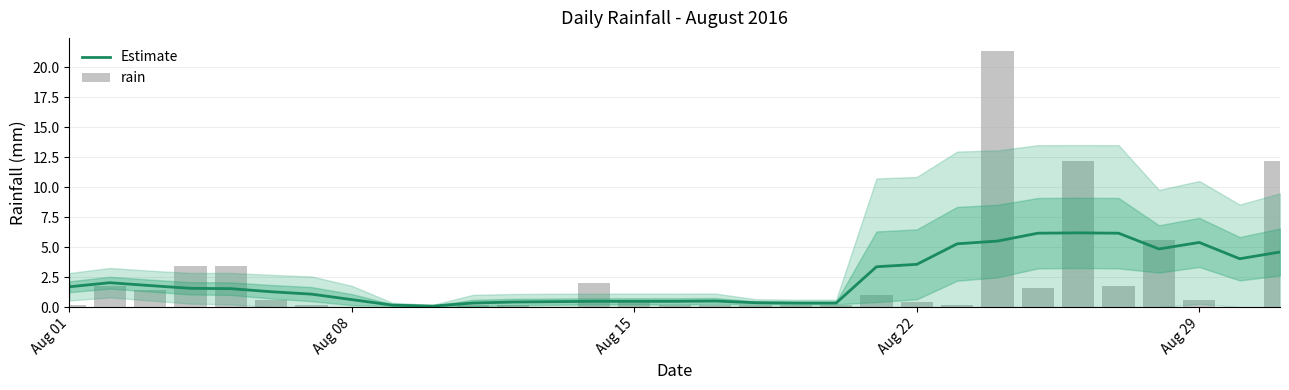

Is it true that Estimate equals 0.6 at Aug 01?

False